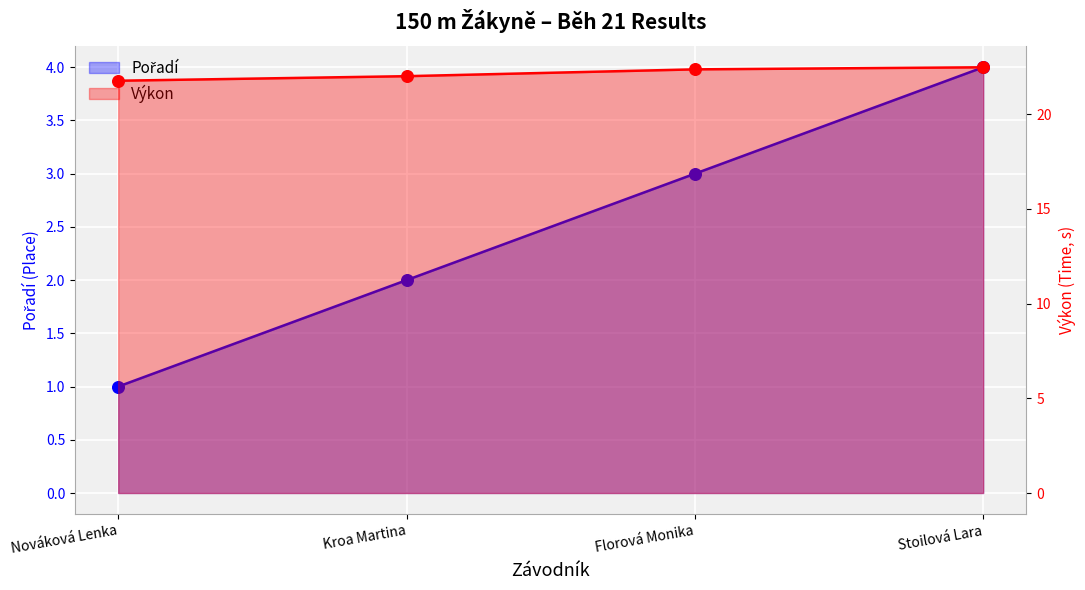

At which category is the sum across all series the highest?

Stoilová Lara